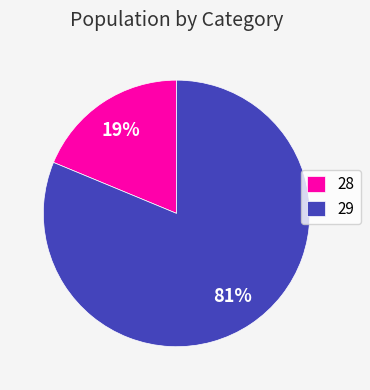

Rank the categories by value from lowest to highest.

28, 29